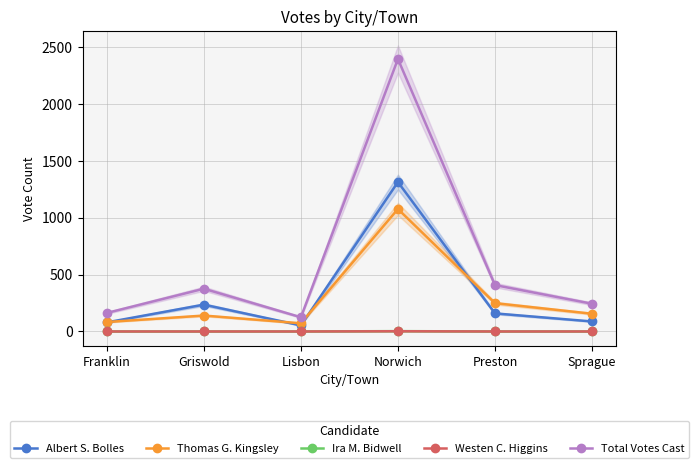

At which category does Total Votes Cast reach its first local peak?

Griswold